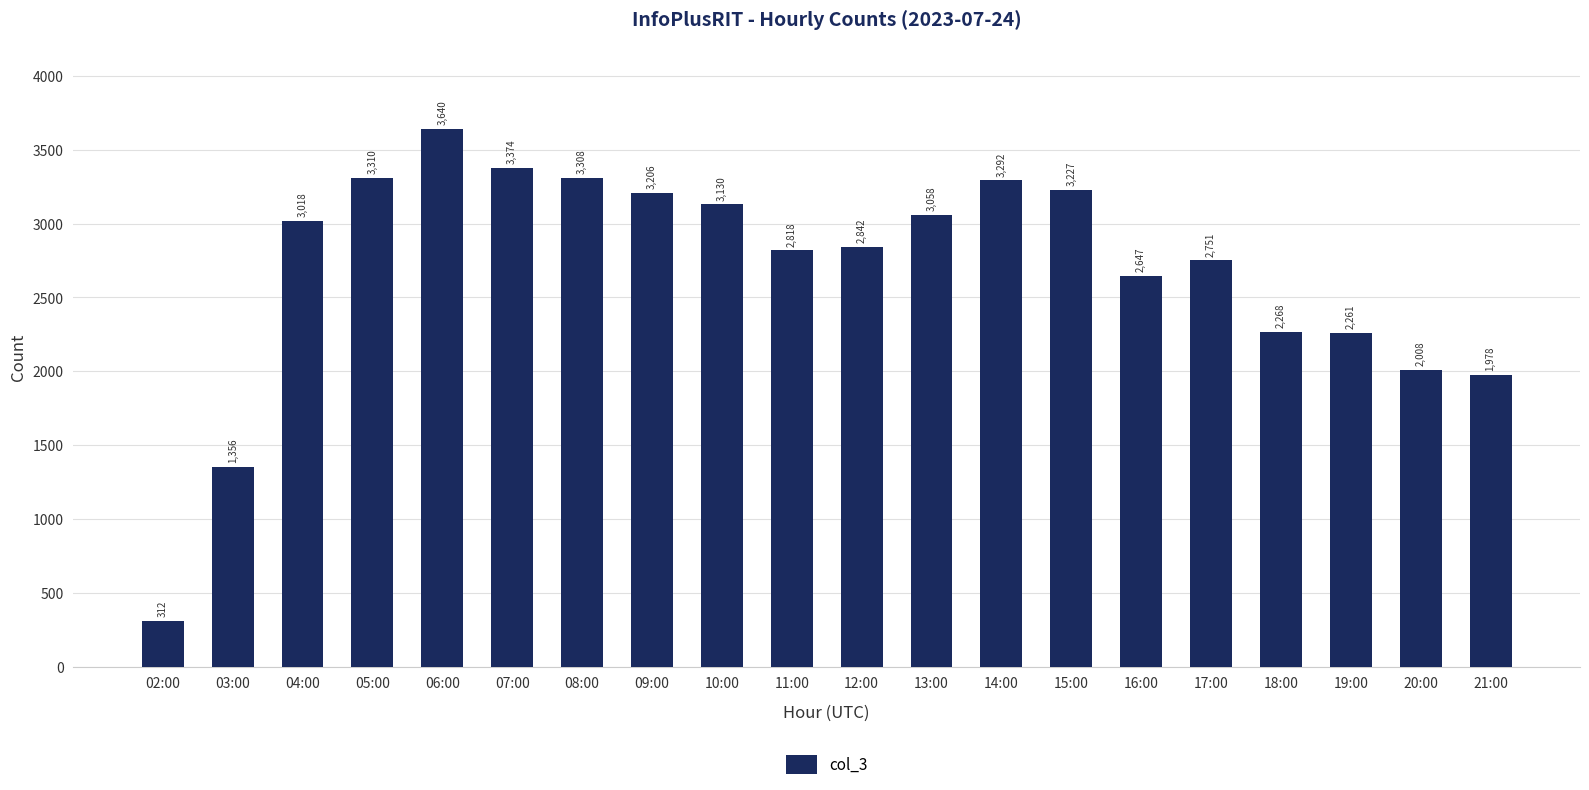

What is the value of the 17th bar from the left?

2268